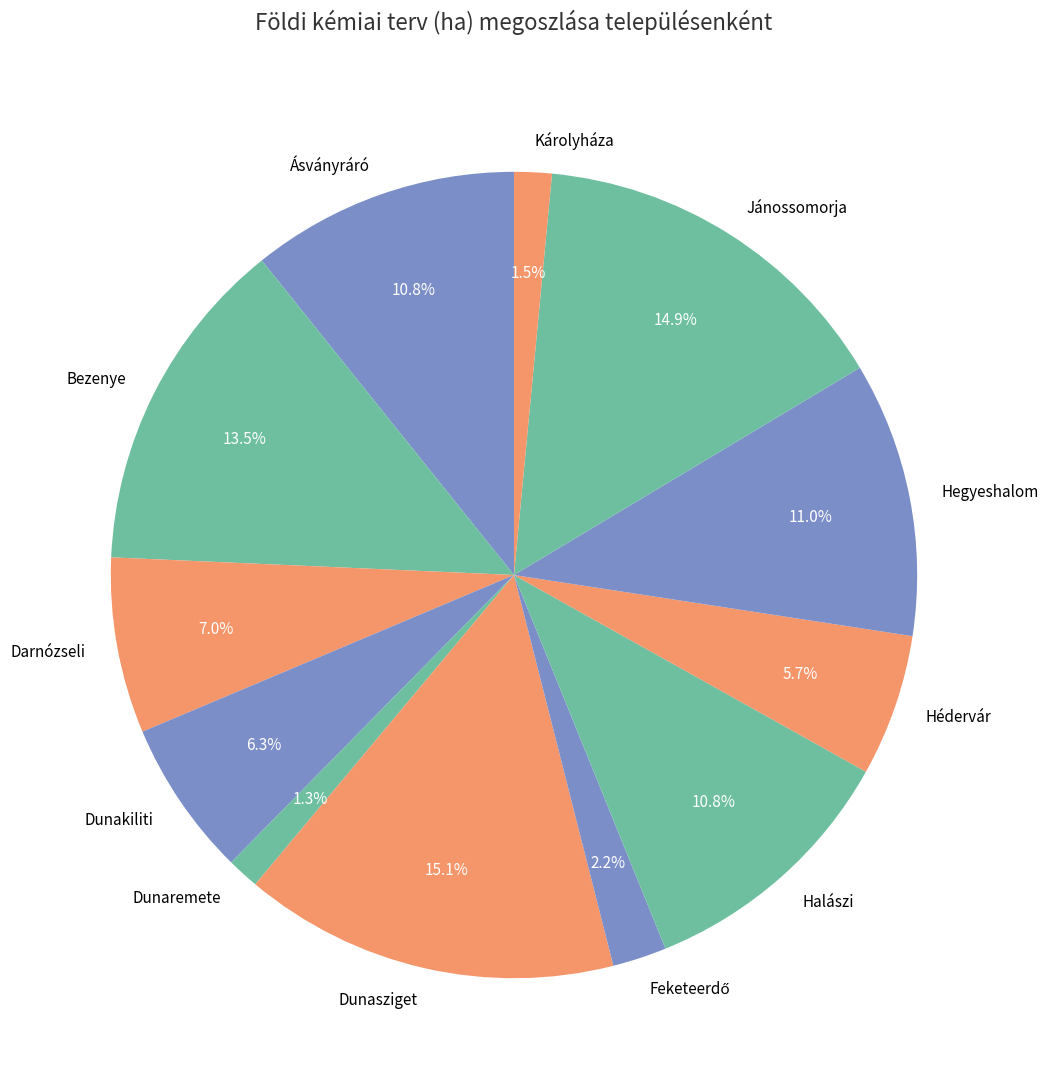

How much of the chart is everything except Ásványráró?

89.2%